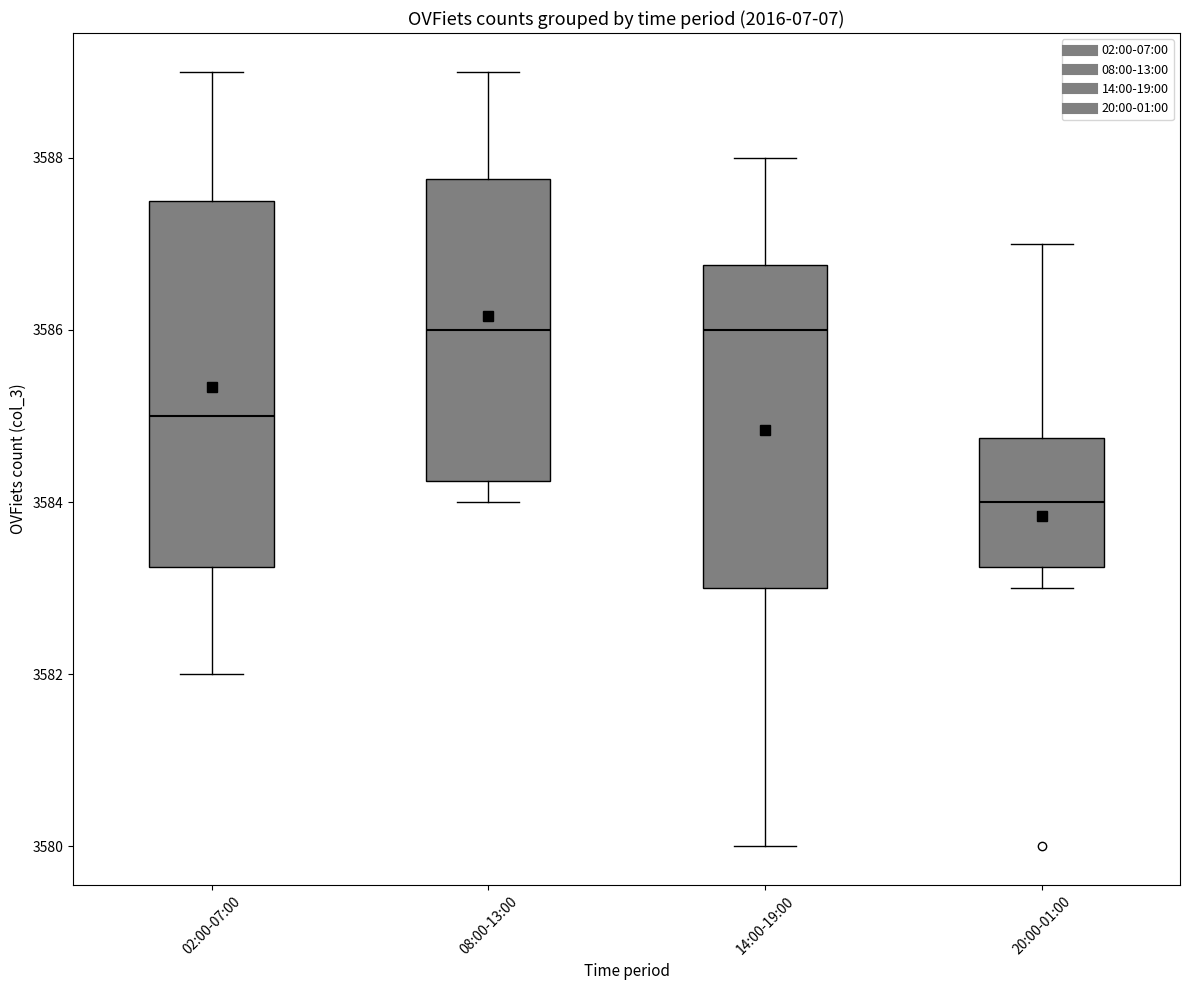

Which box is the tallest, from its lower edge to its upper edge?

02:00-07:00